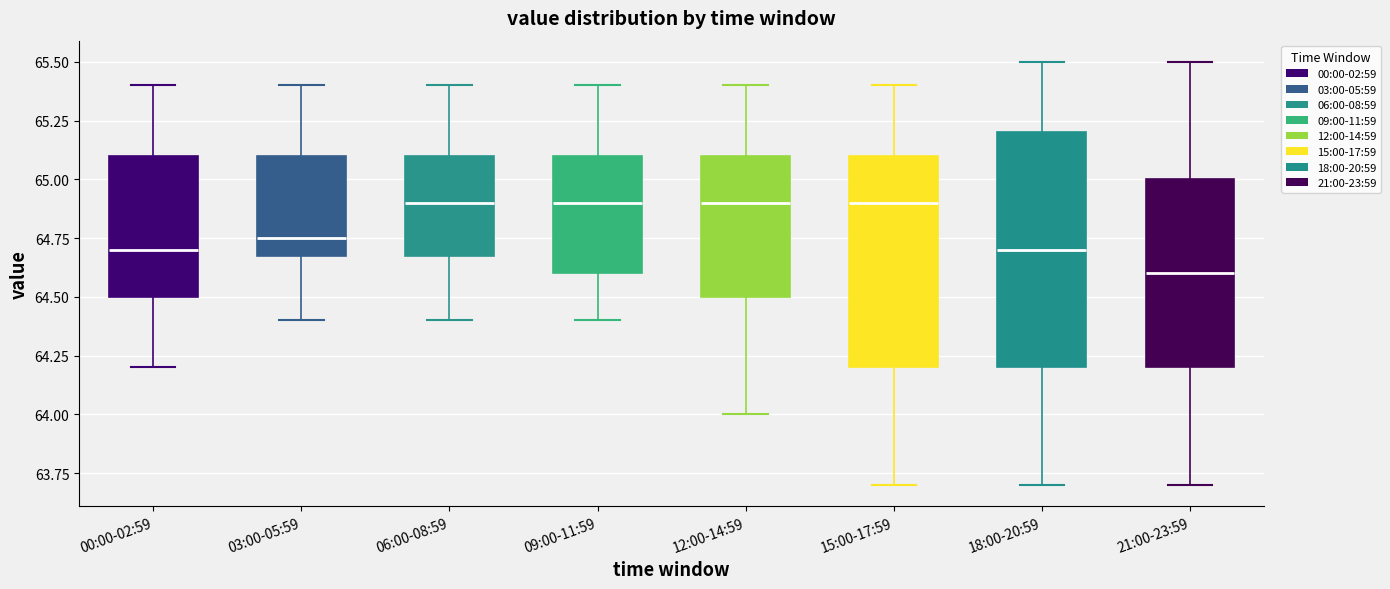

Where does the lower whisker of the box for 15:00-17:59 end on the y-axis? The values are not printed on the chart, so give them approximately, as read against the axis.

63.70